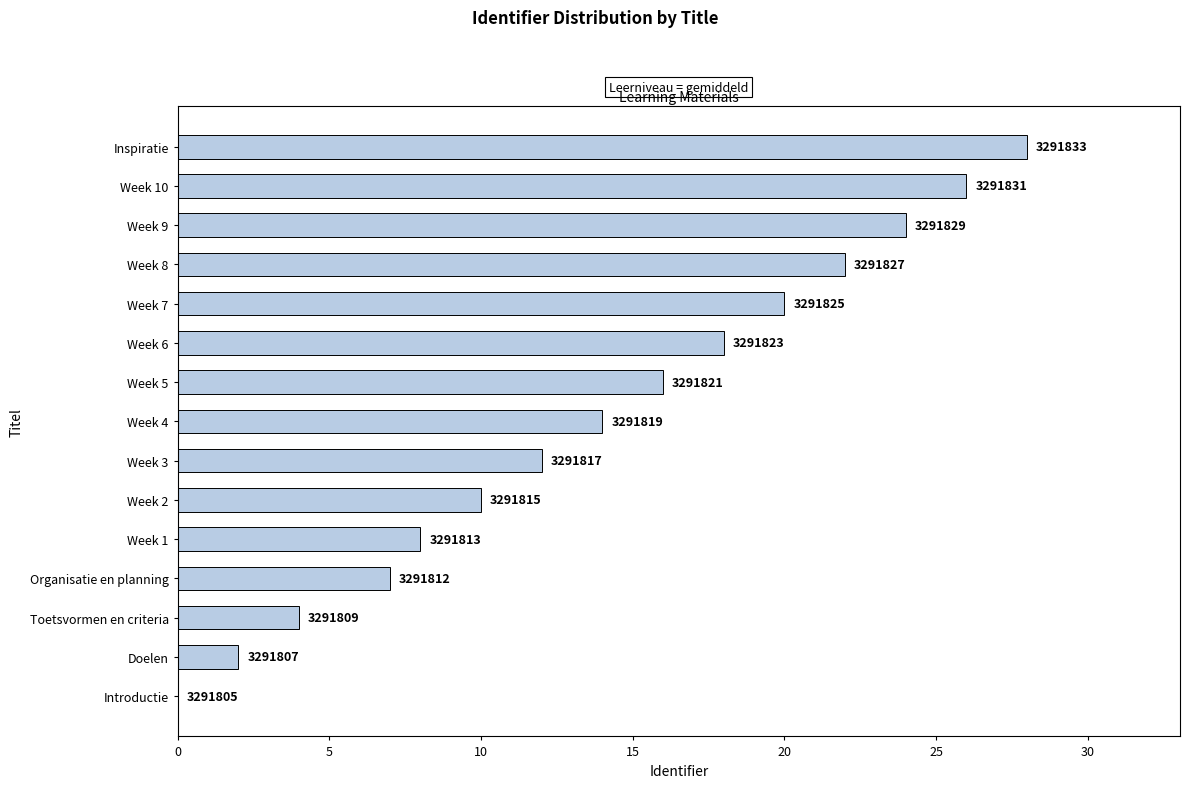

Are the bars horizontal?

Yes